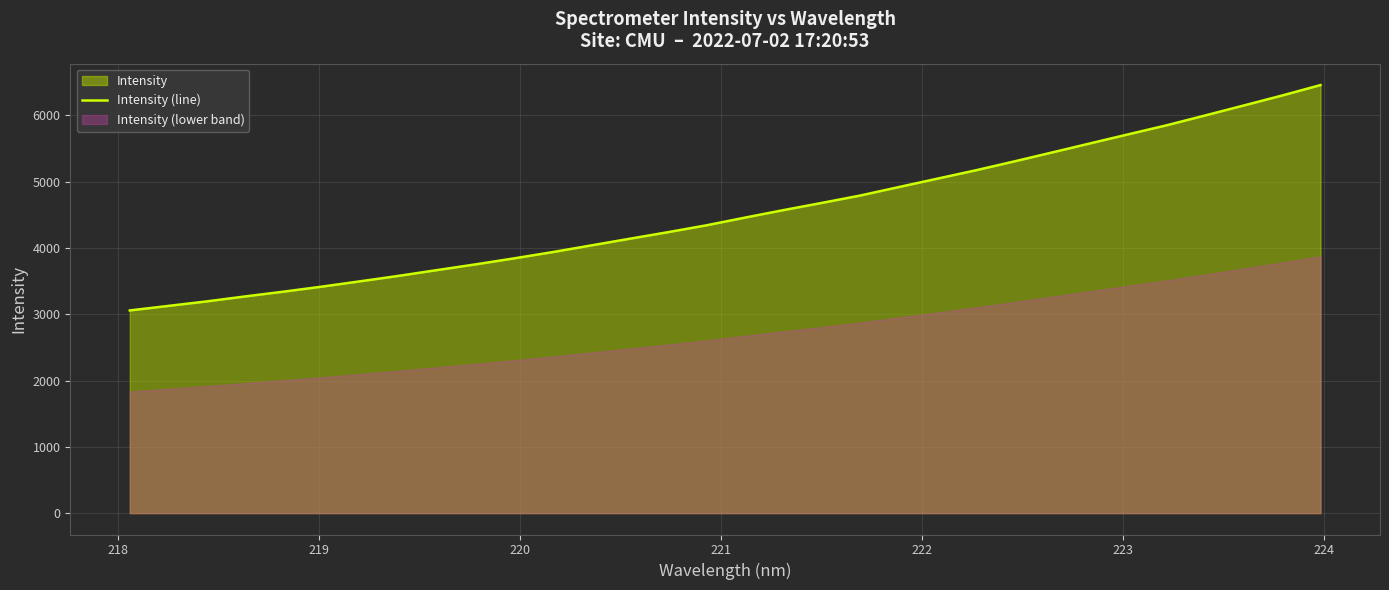

What is the value of the 19th point from the left?

4678.3